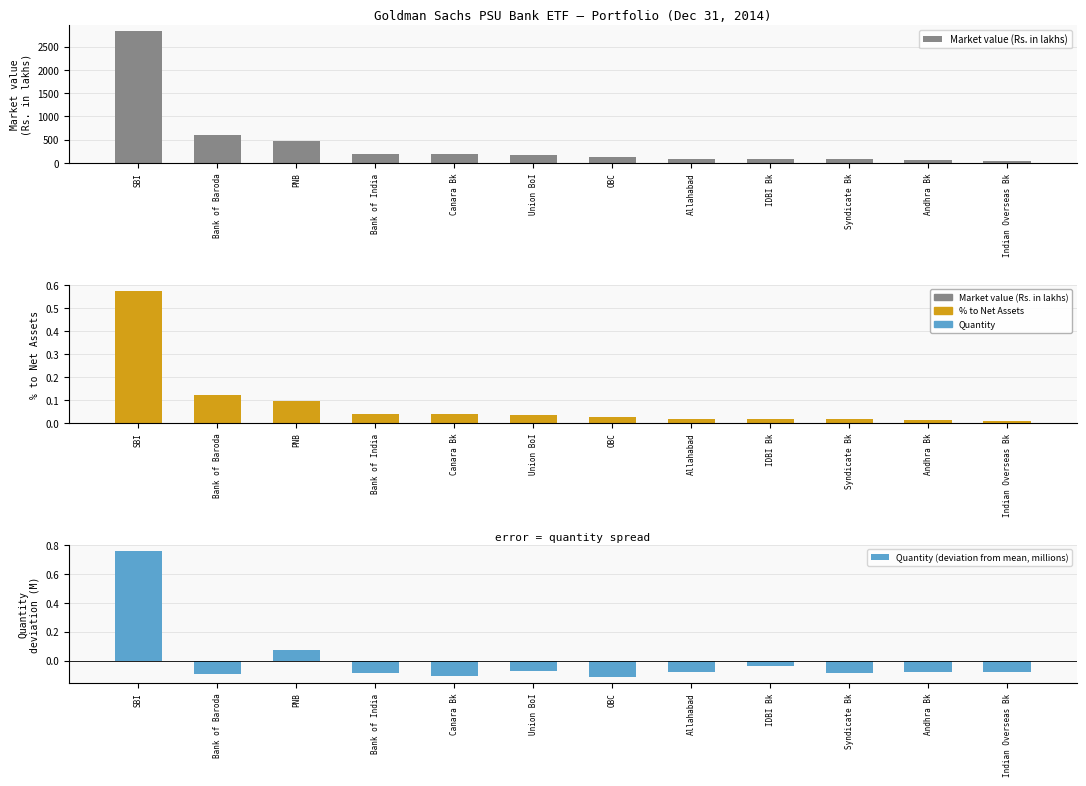

What is the difference between the second highest and minimum values in the Market value (Rs. in lakhs) series?

552.9